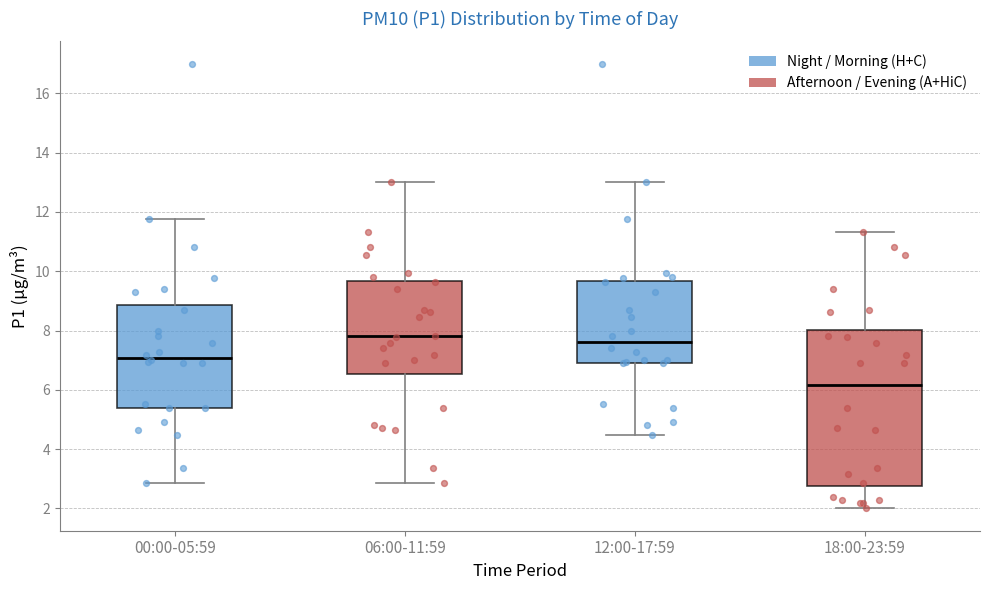

Reading left to right, read every box against the y-axis: the position of its median line, the range the box covers, and the ends of its whiskers. The values are not printed on the chart, so give them approximately, as read against the axis.

00:00-05:59: median 7.0, box 5.4 to 8.8, whiskers 2.8 to 11.8
06:00-11:59: median 7.8, box 6.6 to 9.6, whiskers 2.8 to 13.0
12:00-17:59: median 7.6, box 7.0 to 9.6, whiskers 4.4 to 13.0
18:00-23:59: median 6.2, box 2.8 to 8.0, whiskers 2.0 to 11.4